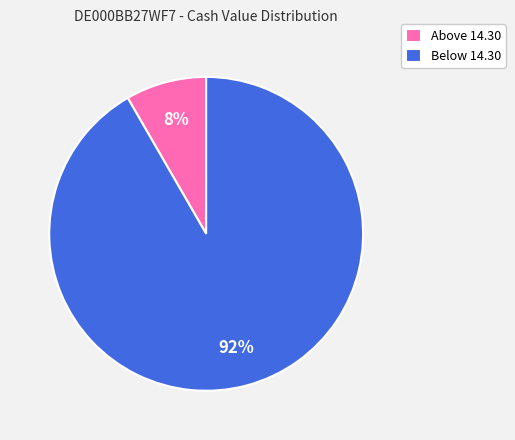

How many slices are in this pie chart?

2